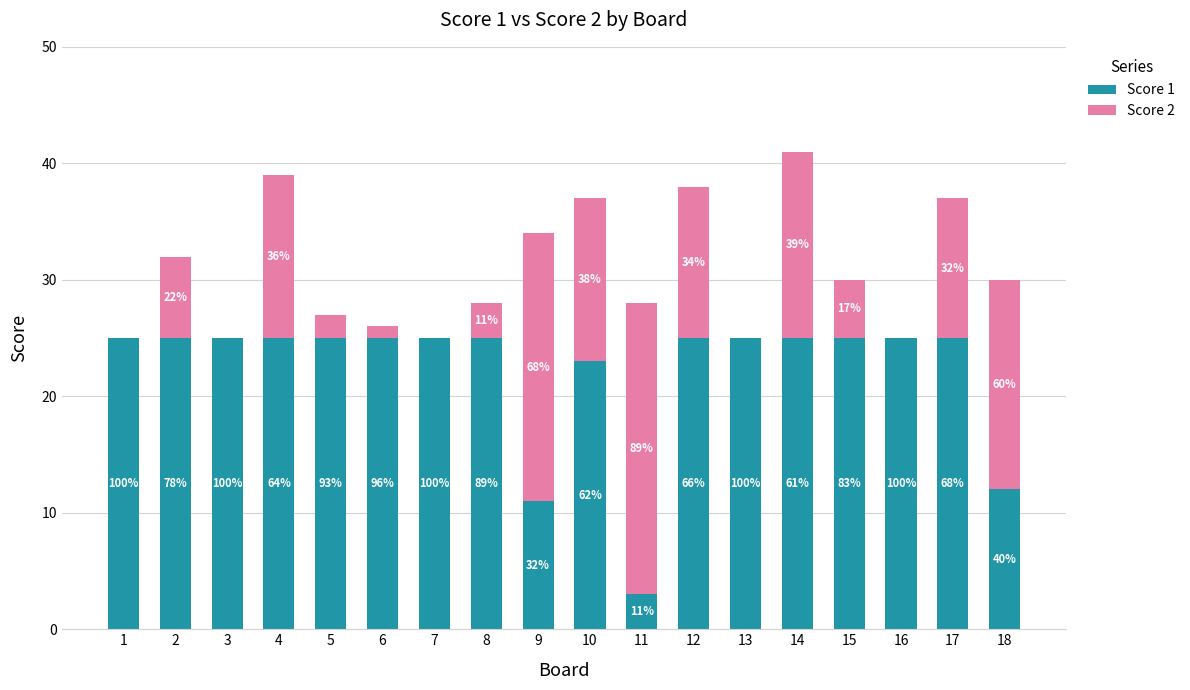

What are all the series names shown in the legend?

Score 1, Score 2